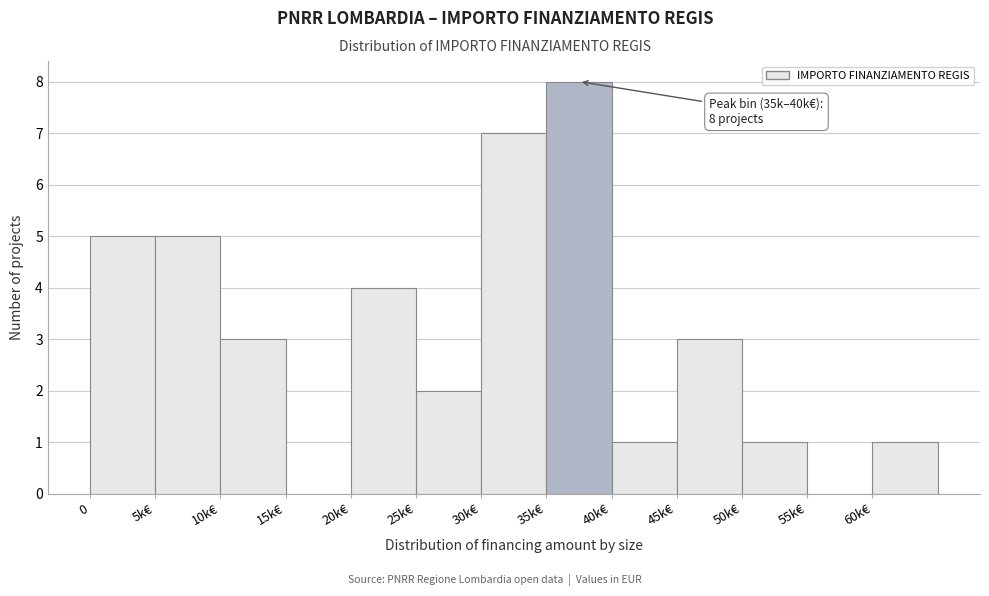

Reading left to right, list all the values displayed in this chart.

0=5	5k€=5	10k€=3	15k€=0	20k€=4	25k€=2	30k€=7	35k€=8	40k€=1	45k€=3	50k€=1	55k€=0	60k€=1